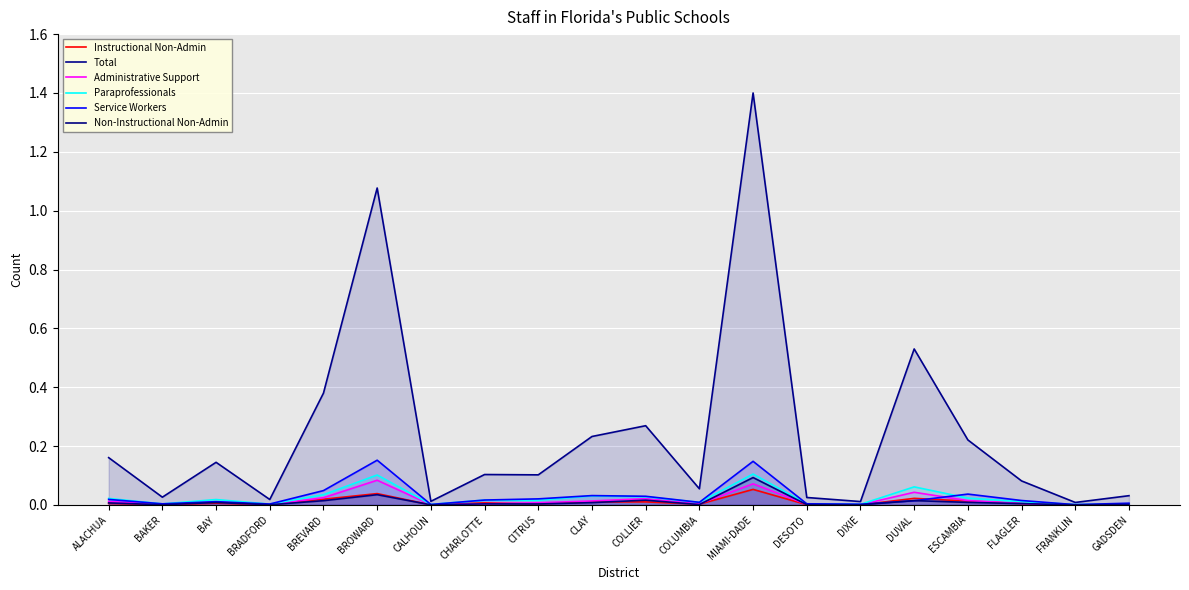

List the series in order of their peak value, highest first.

Total, Service Workers, Paraprofessionals, Non-Instructional Non-Admin, Administrative Support, Instructional Non-Admin